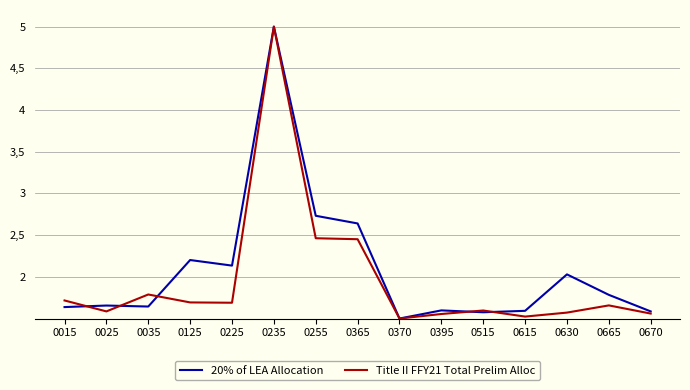

Reading left to right, list all the values displayed in this chart.

20% of LEA Allocation: 1.6	1.7	1.6	2.2	2.1	5.0	2.7	2.6	1.5	1.6	1.6	1.6	2.0	1.8	1.6
Title II FFY21 Total Prelim Alloc: 1.7	1.6	1.8	1.7	1.7	5.0	2.5	2.5	1.5	1.6	1.6	1.5	1.6	1.7	1.6